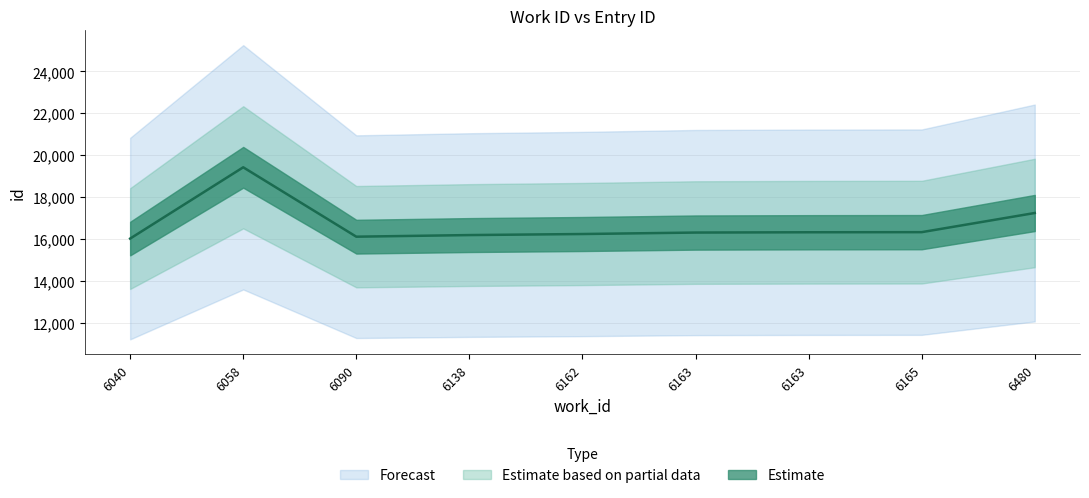

What is the average value?

16690